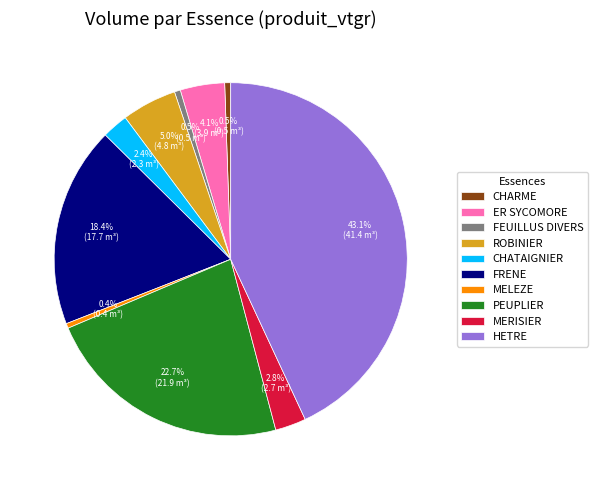

What is the largest slice in the pie chart?

HETRE